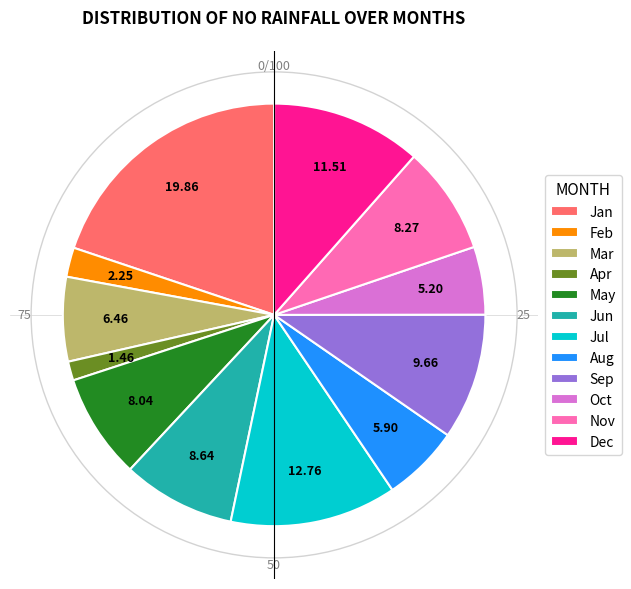

Is the sum of Dec and Oct greater than half?

No